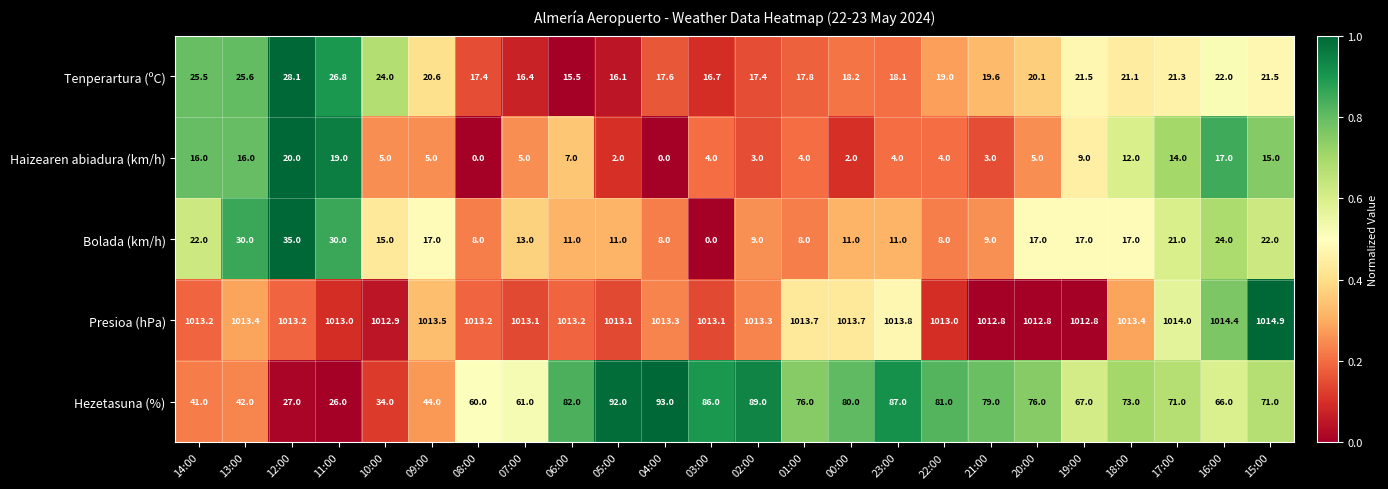

What is the greatest value displayed?

1014.9